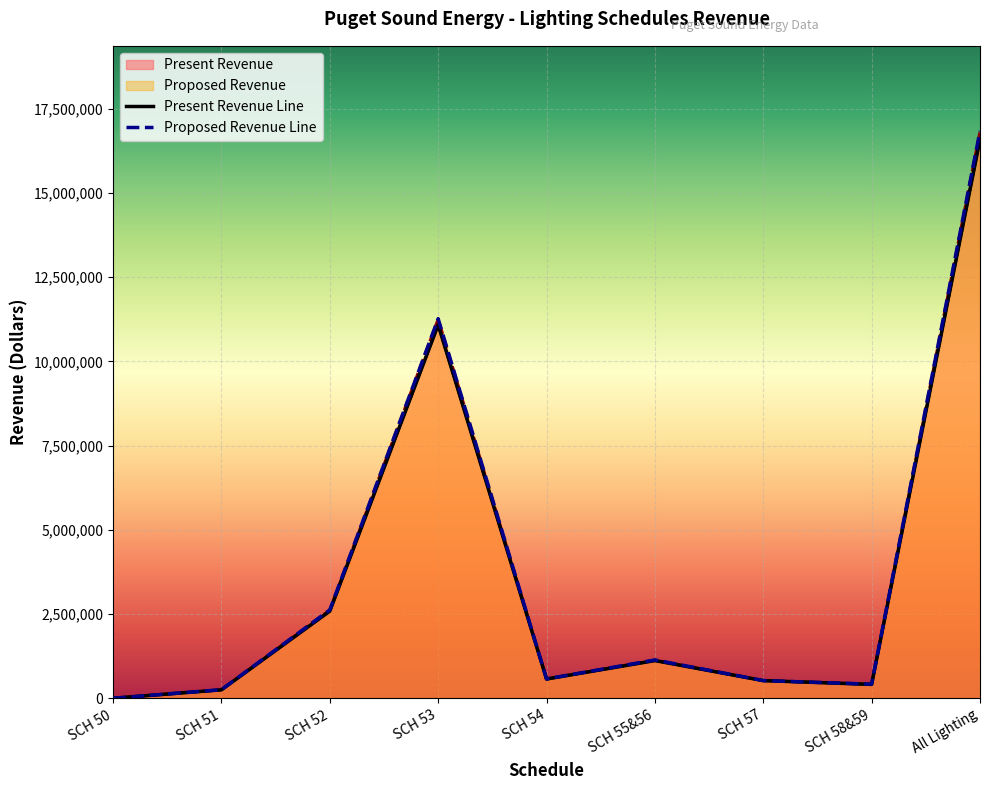

Is the value of Present Revenue Line at SCH 51 greater than the value of Proposed Revenue Line at All Lighting?

No